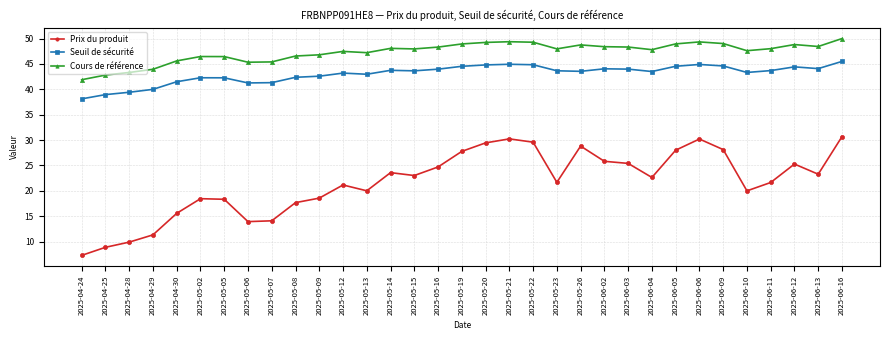

Count the number of categories in the chart.

33